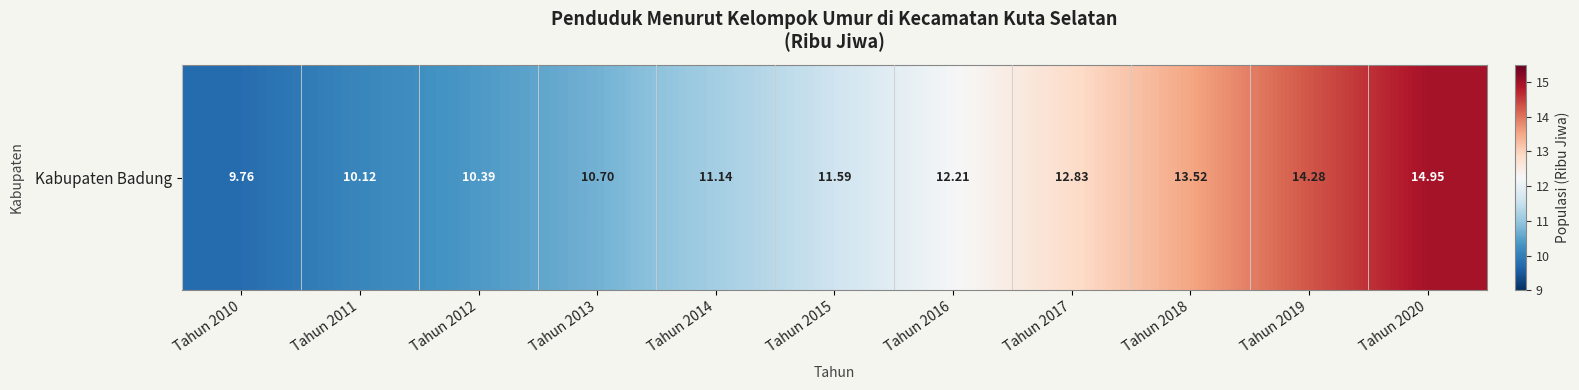

What is the greatest value displayed?

14.9